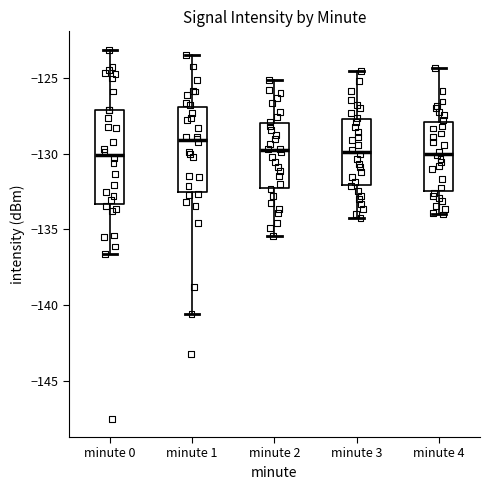

Reading left to right, read every box against the y-axis: the position of its median line, the range the box covers, and the ends of its whiskers. The values are not printed on the chart, so give them approximately, as read against the axis.

minute 0: median -130.0, box -133.5 to -127.0, whiskers -136.5 to -123.0
minute 1: median -129.0, box -132.5 to -127.0, whiskers -140.5 to -123.5
minute 2: median -130.0, box -132.5 to -128.0, whiskers -135.5 to -125.0
minute 3: median -130.0, box -132.0 to -127.5, whiskers -134.0 to -124.5
minute 4: median -130.0, box -132.5 to -128.0, whiskers -134.0 to -124.5